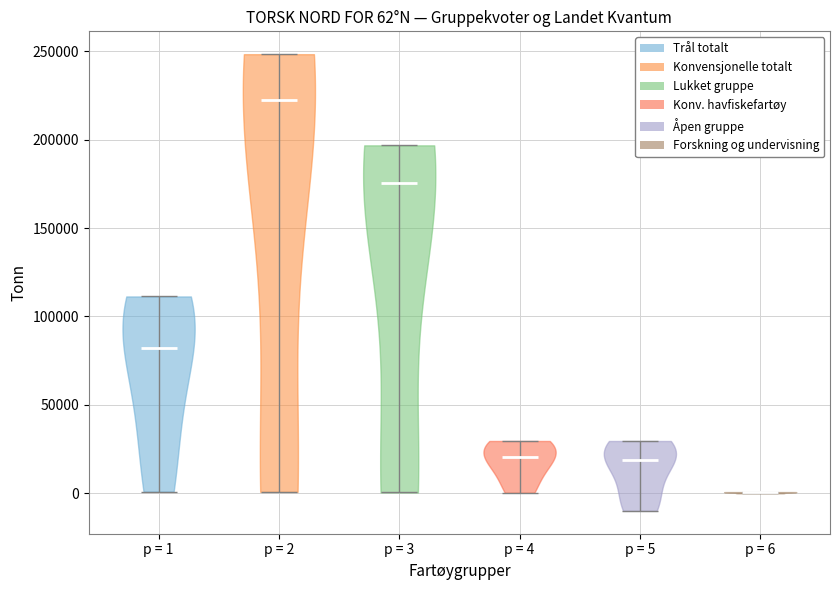

Which violin has the lowest median line?

p = 6